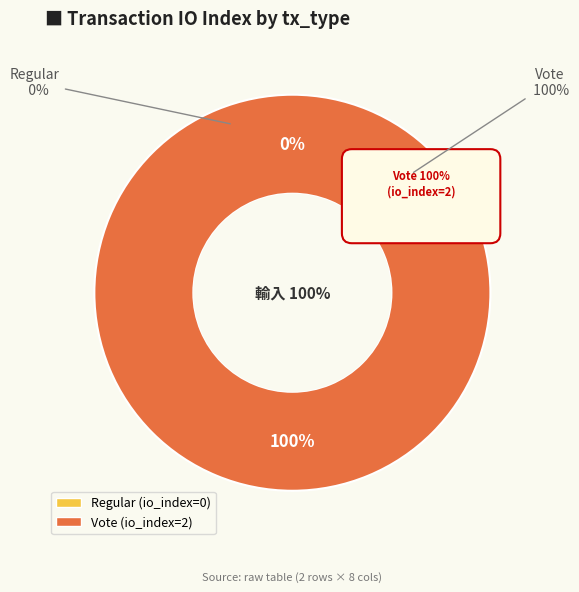

True or false: Vote accounts for 100% of the total.

True